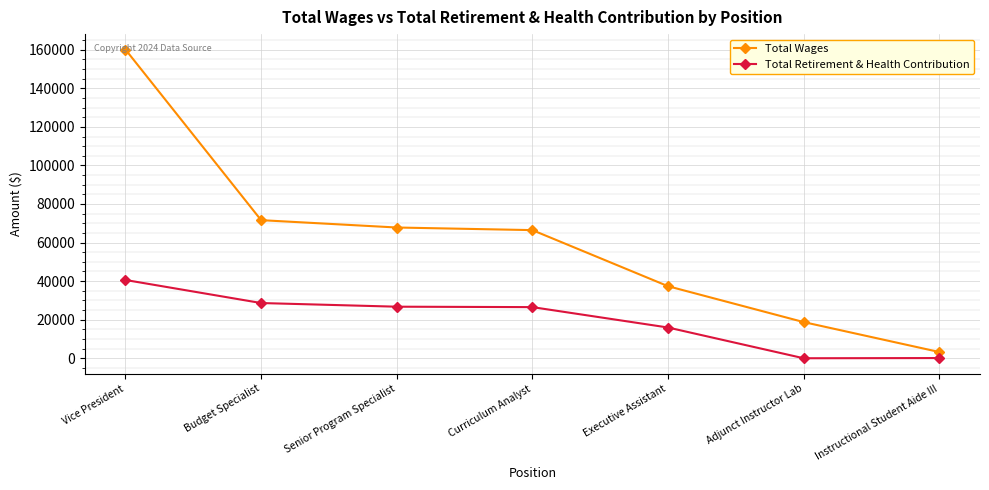

How many lines are shown in the chart?

2